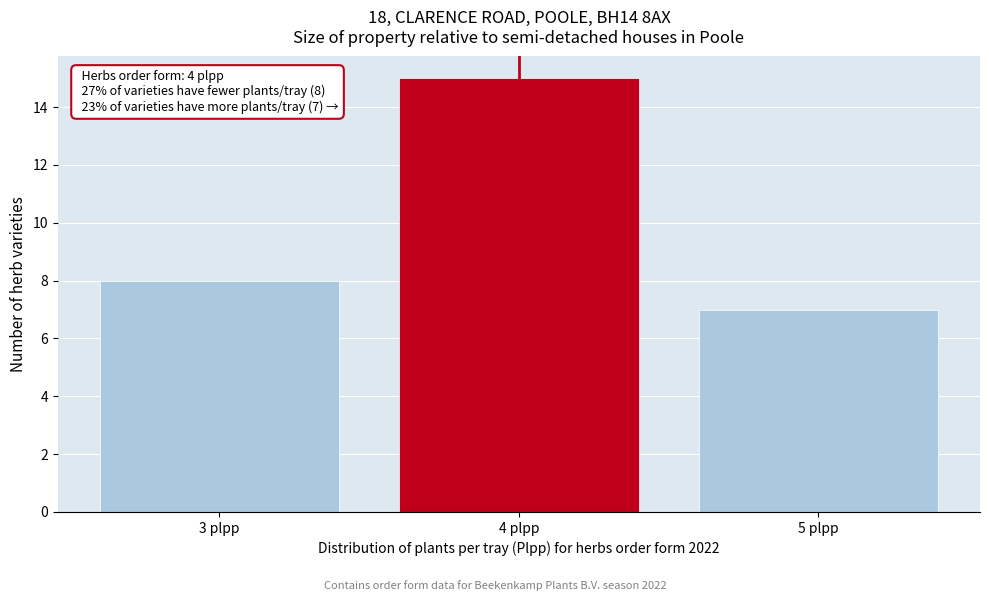

Which range on the x-axis has the tallest bar?

3.5 to 4.5